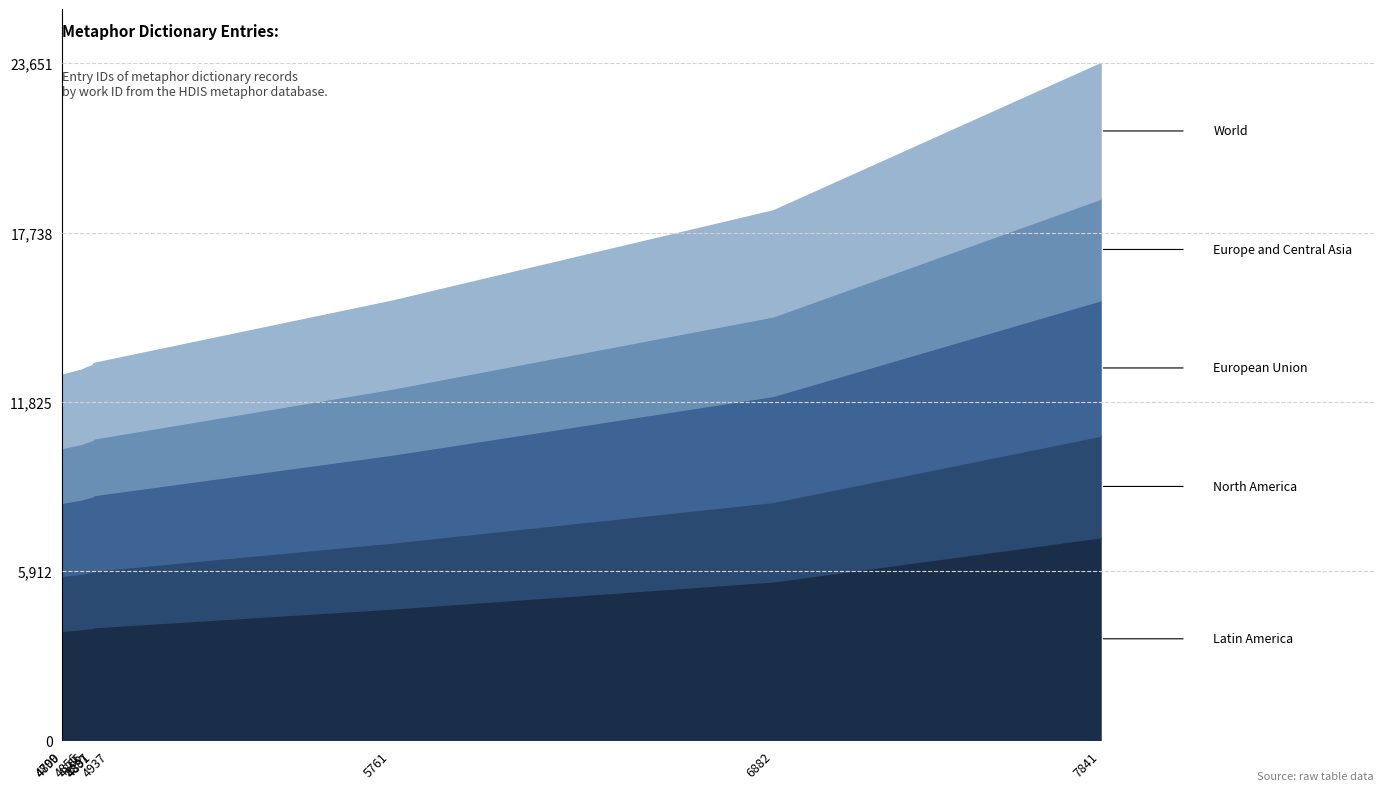

Does the chart have visible grid lines?

No